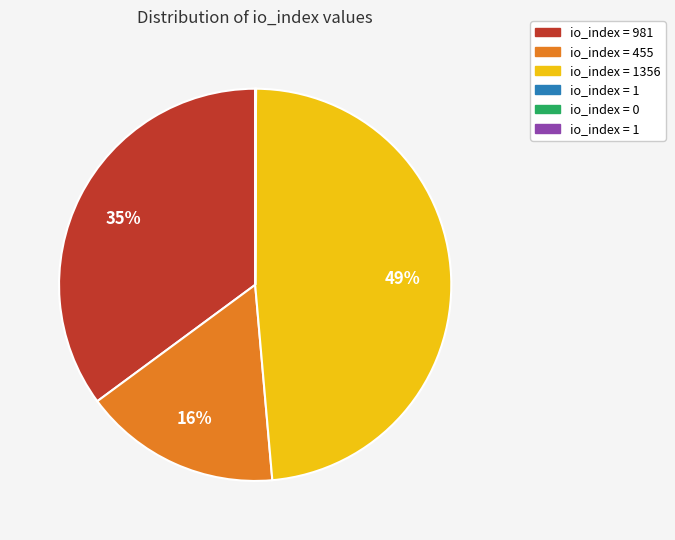

To the nearest percent, what is the difference between the largest and smallest slice percentages?

49%